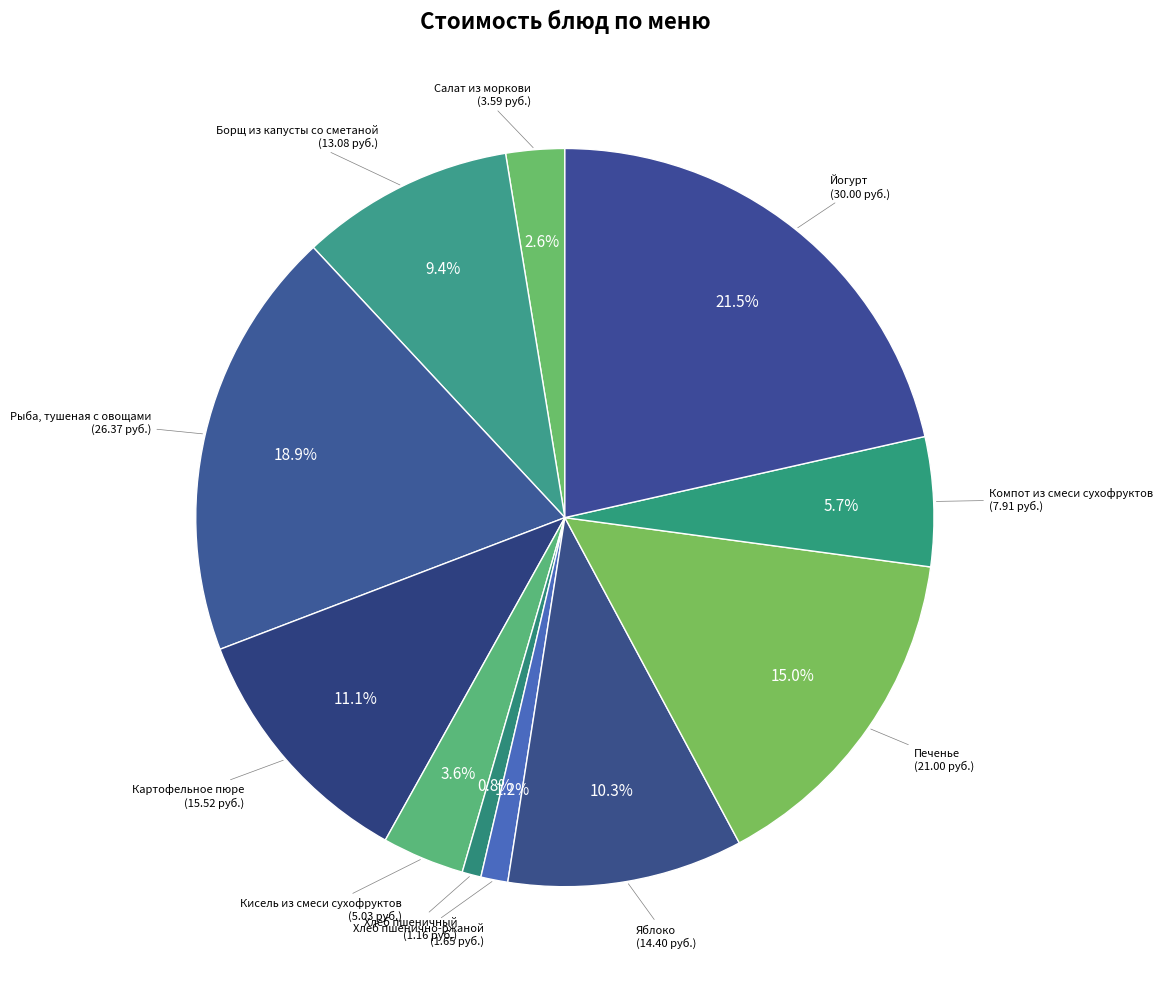

Which slice is the smallest?

Хлеб пшеничный